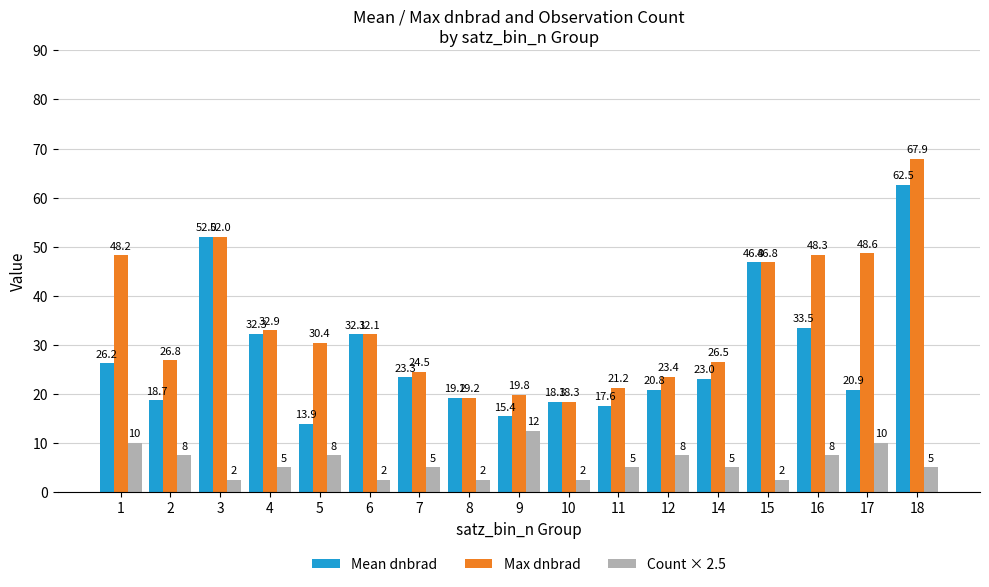

True or false: Max dnbrad has a value of 30.4 at 5.

True